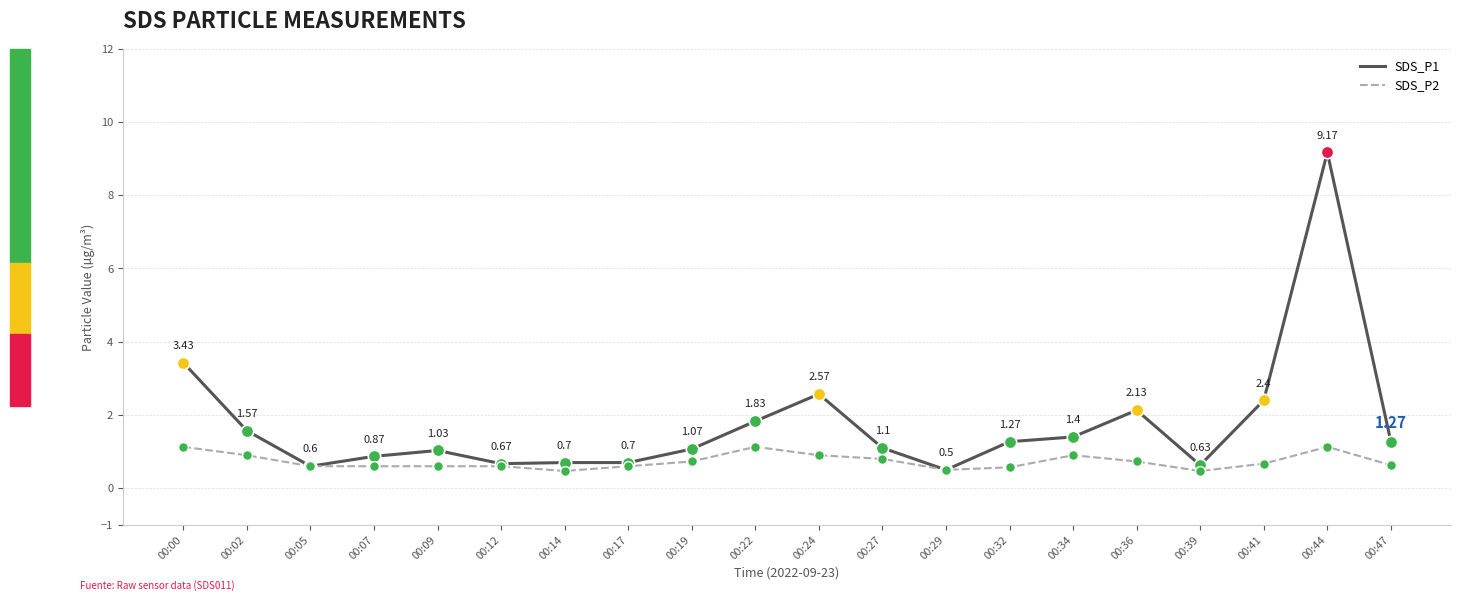

At which category is the sum across all series the highest?

00:44